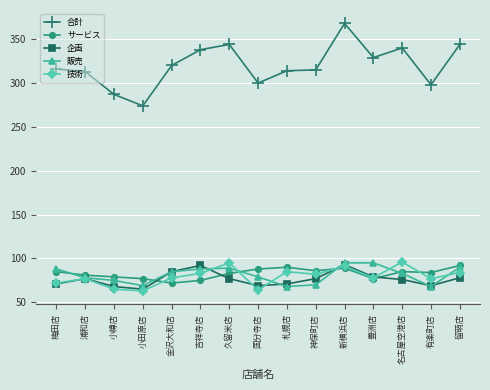

True or false: 合計 and 企画 intersect in this chart.

False